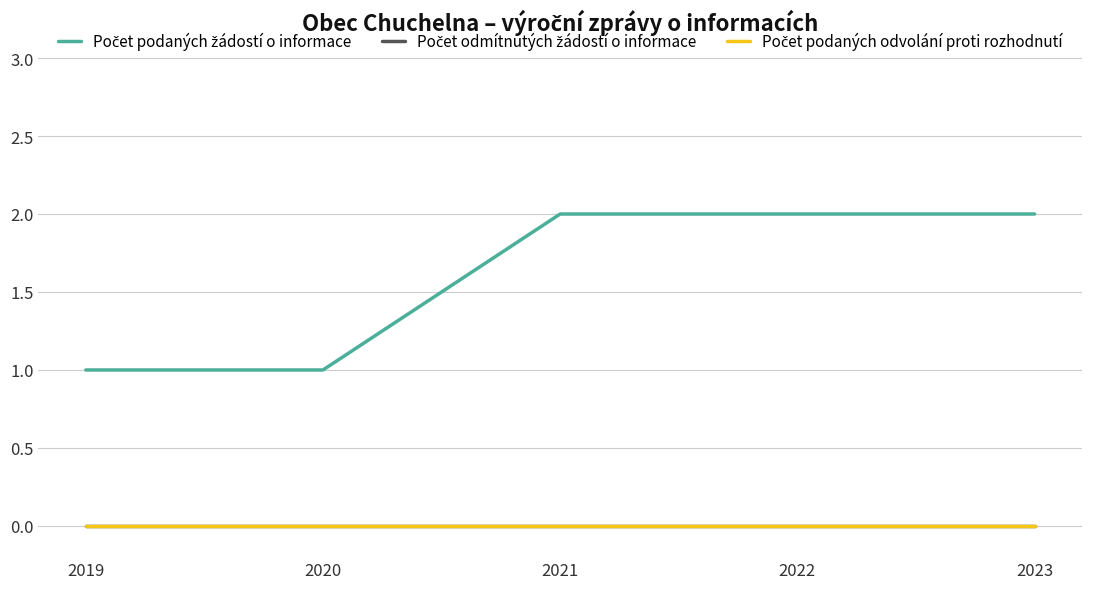

Does the chart display data point markers on the line(s)?

No